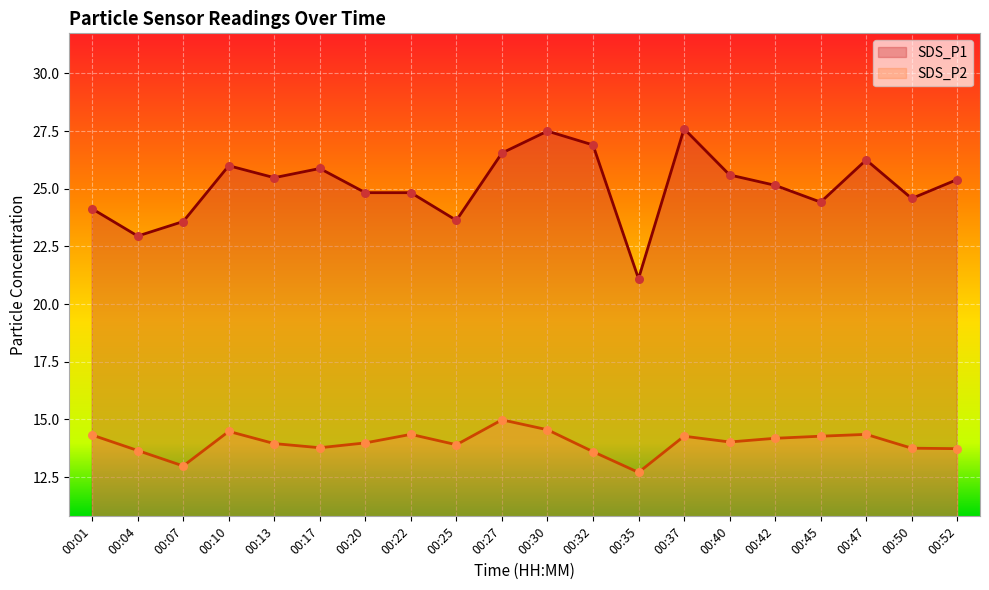

What are all the series names shown in the legend?

SDS_P1, SDS_P2